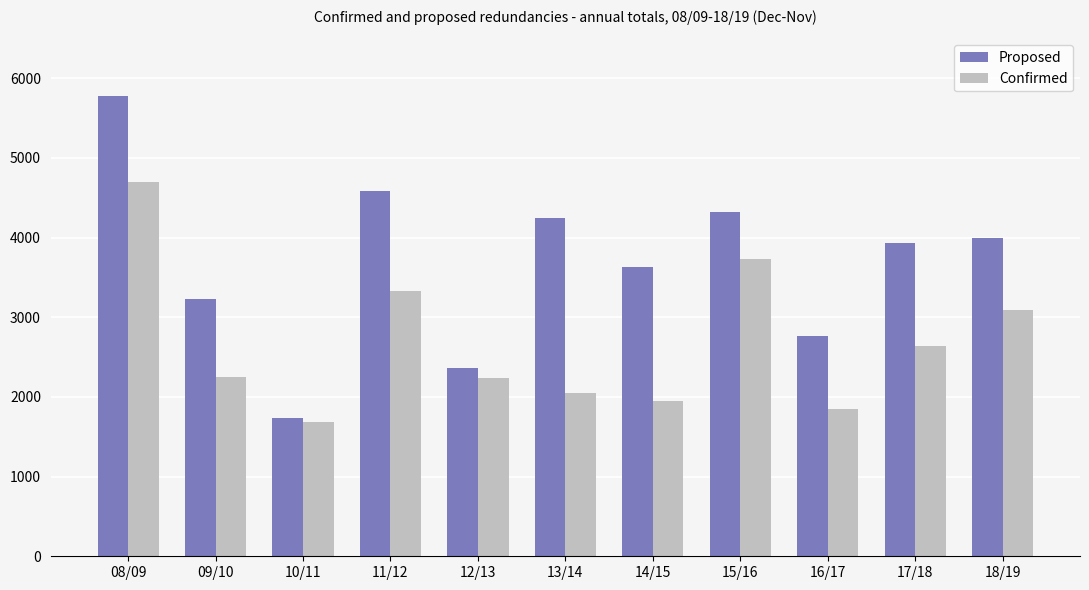

Where does the Proposed series first go above 3934?

08/09